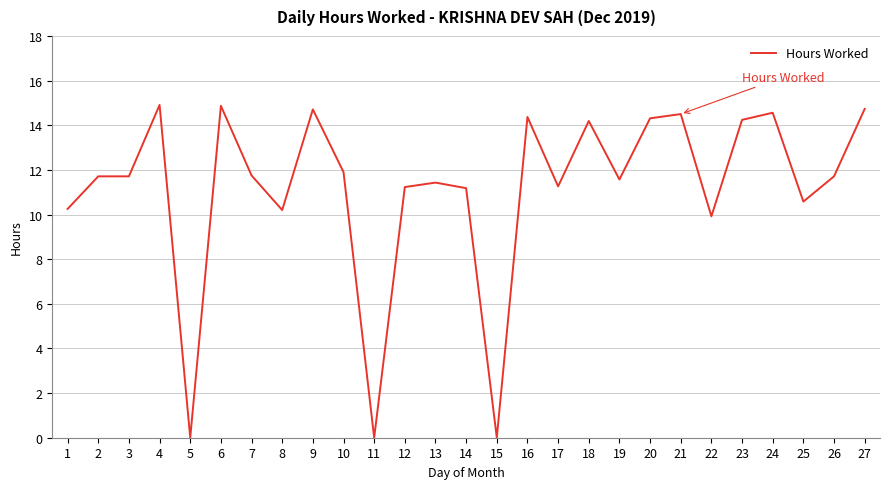

What is the maximum value shown in the chart?

14.9